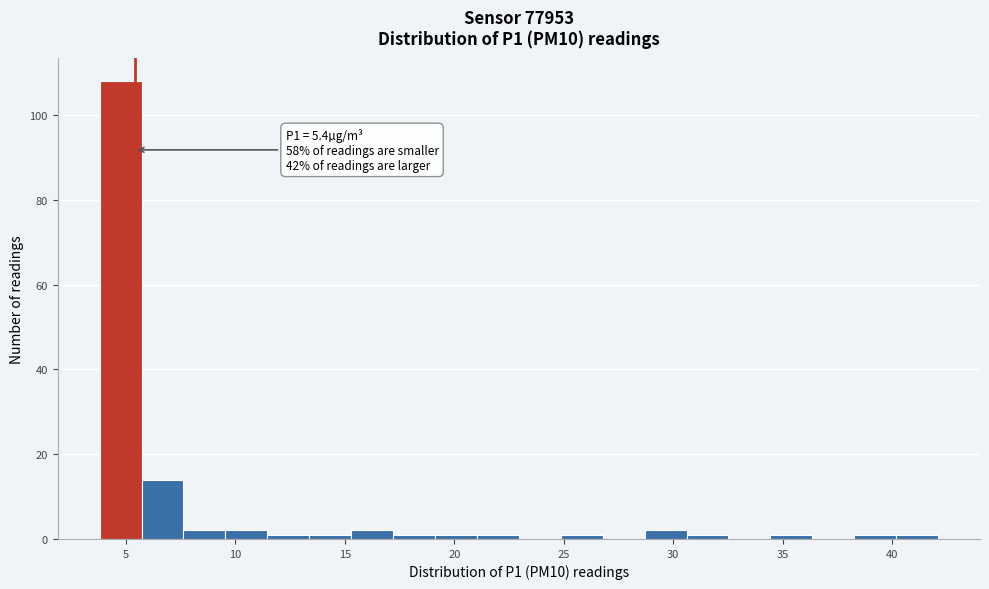

Read against the x-axis, roughly where is the centre of the tallest bar?

5.0